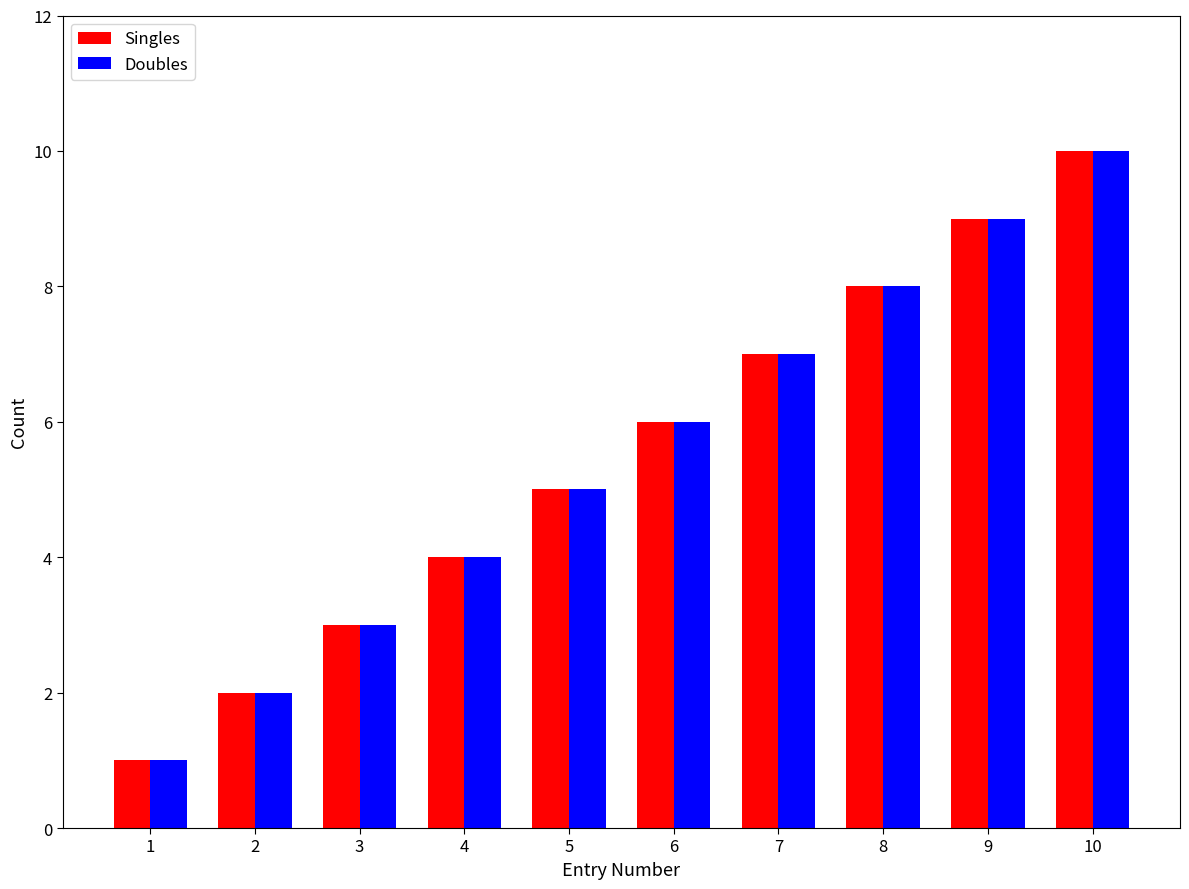

How many bars are there in each group?

2